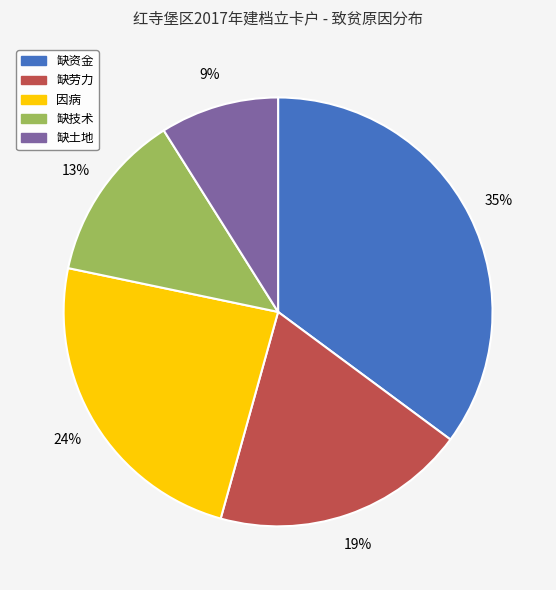

Does 缺劳力 represent more than half of the total?

No